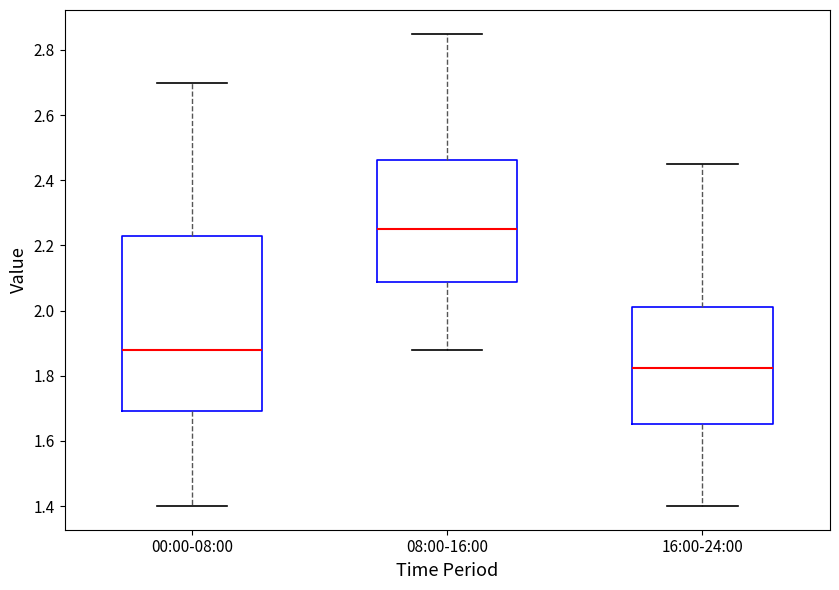

Comparing the boxes themselves (not the whiskers), which one is the tallest?

00:00-08:00